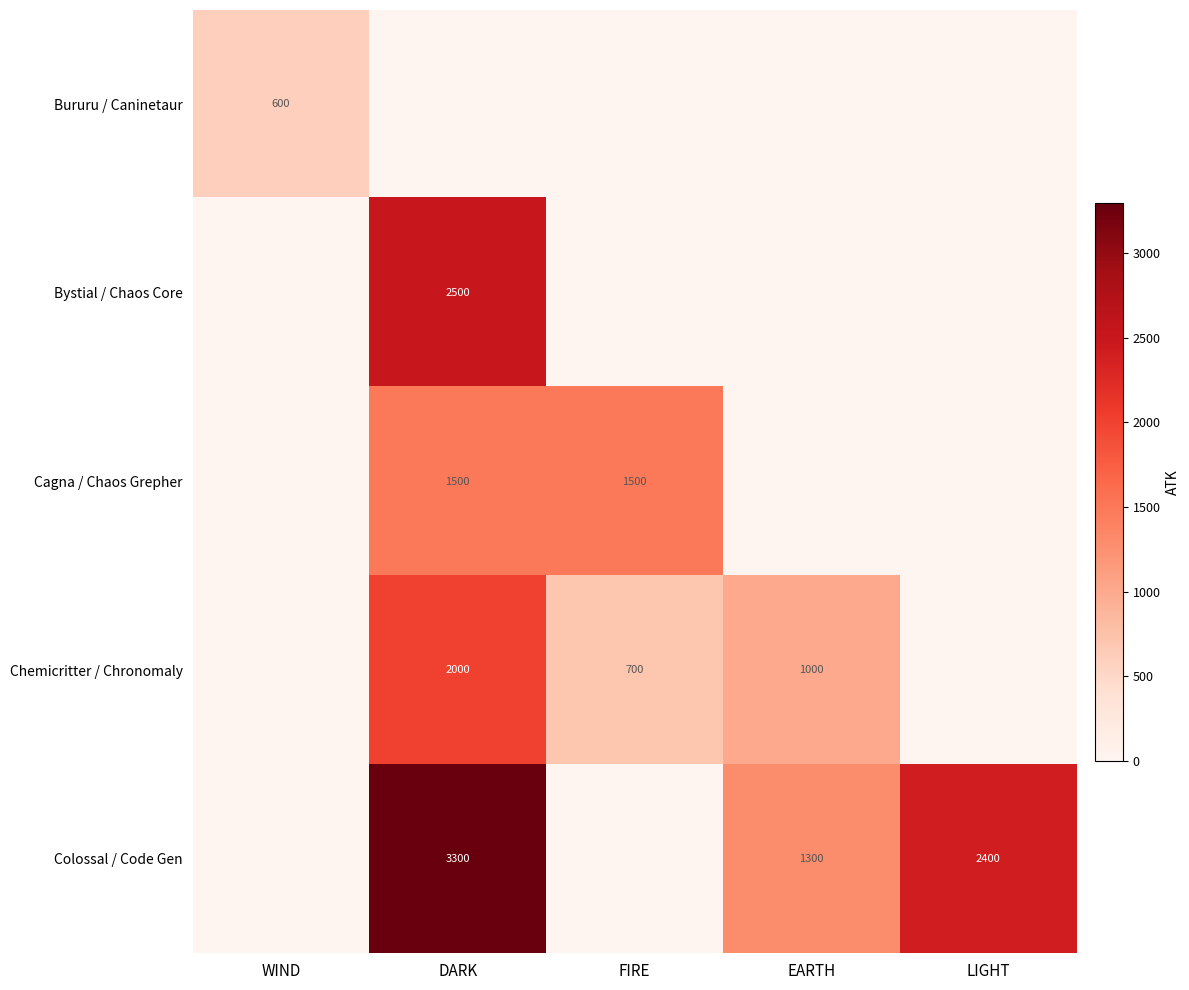

What is the difference between the highest and lowest values at EARTH?

1300